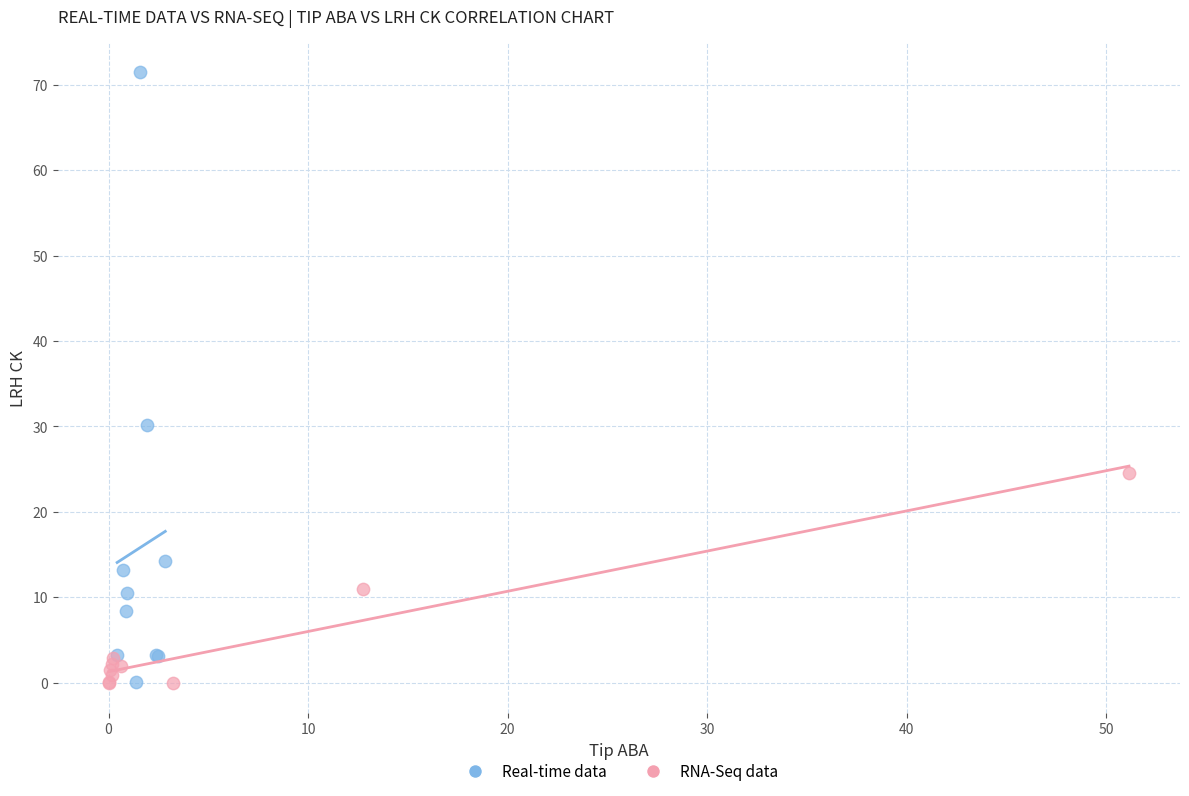

Which series reaches the maximum Y coordinate?

Real-time data